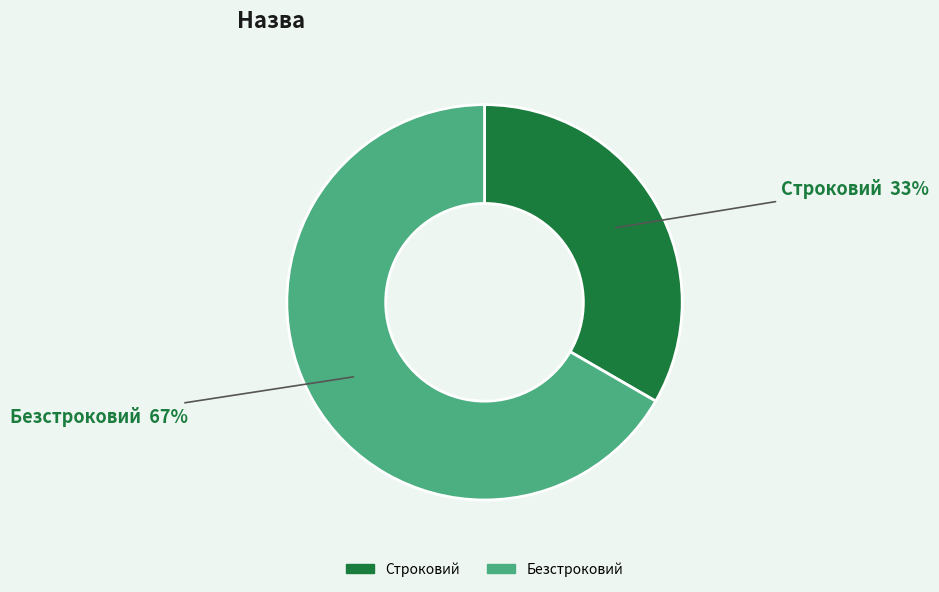

Which has a higher value, Строковий or Безстроковий?

Безстроковий